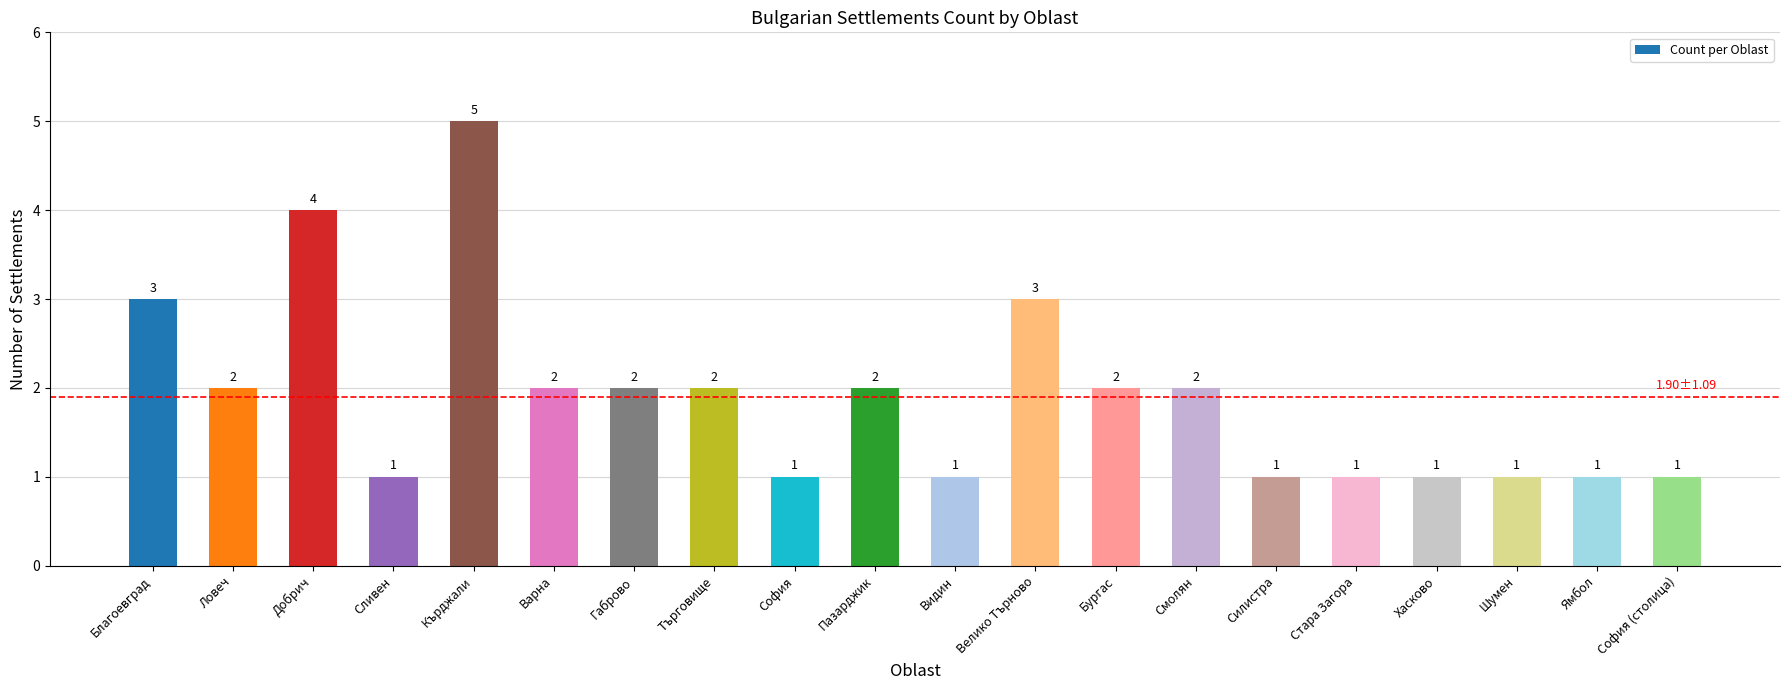

Where does the data first go above 2?

Благоевград